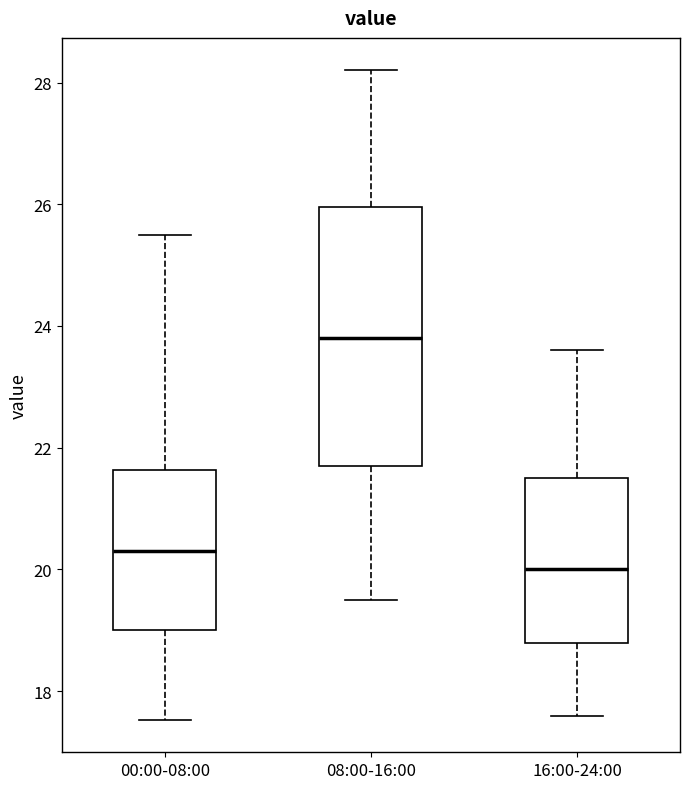

Which box is the tallest, from its lower edge to its upper edge?

08:00-16:00